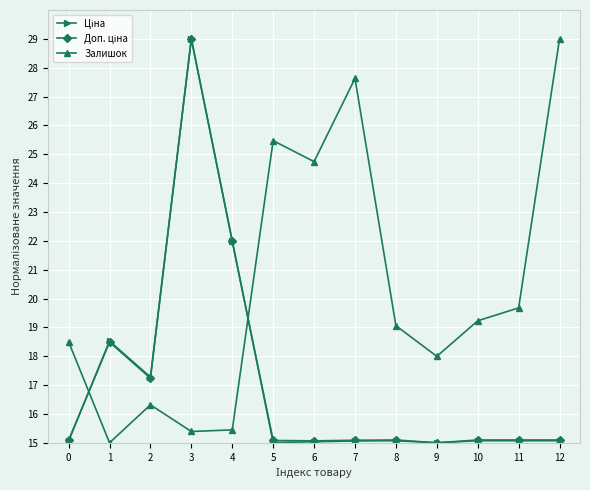

At which label does Залишок first exceed 19?

5